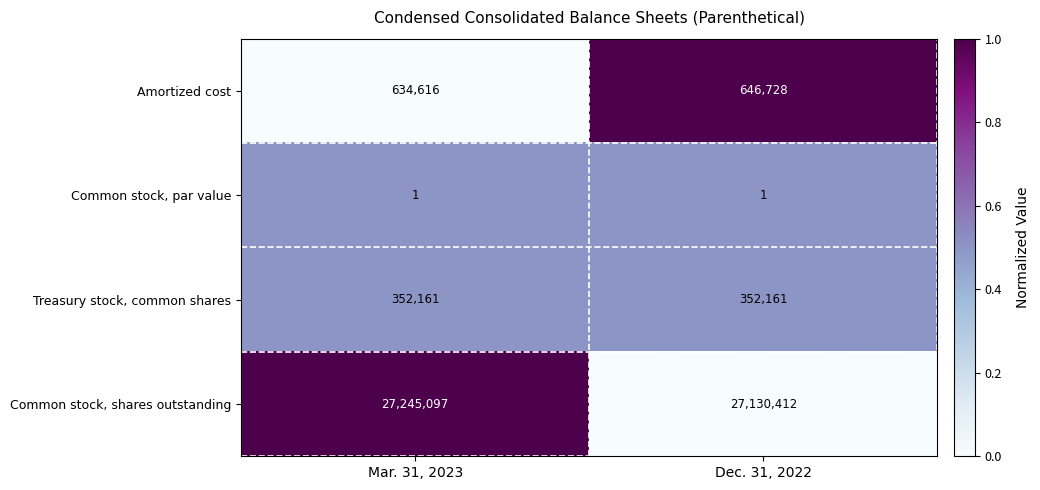

List the series in order of their peak value, lowest first.

Common stock, par value, Treasury stock, common shares, Amortized cost, Common stock, shares outstanding